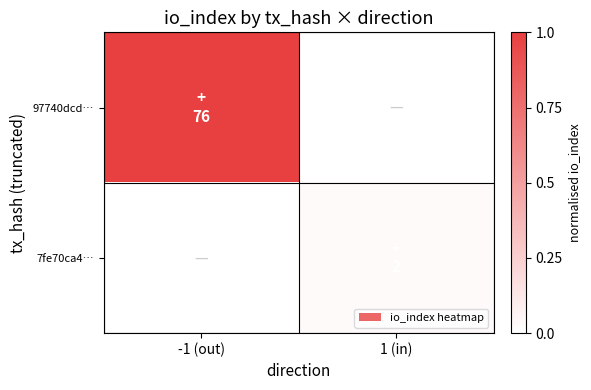

How many data points does each series have?

2